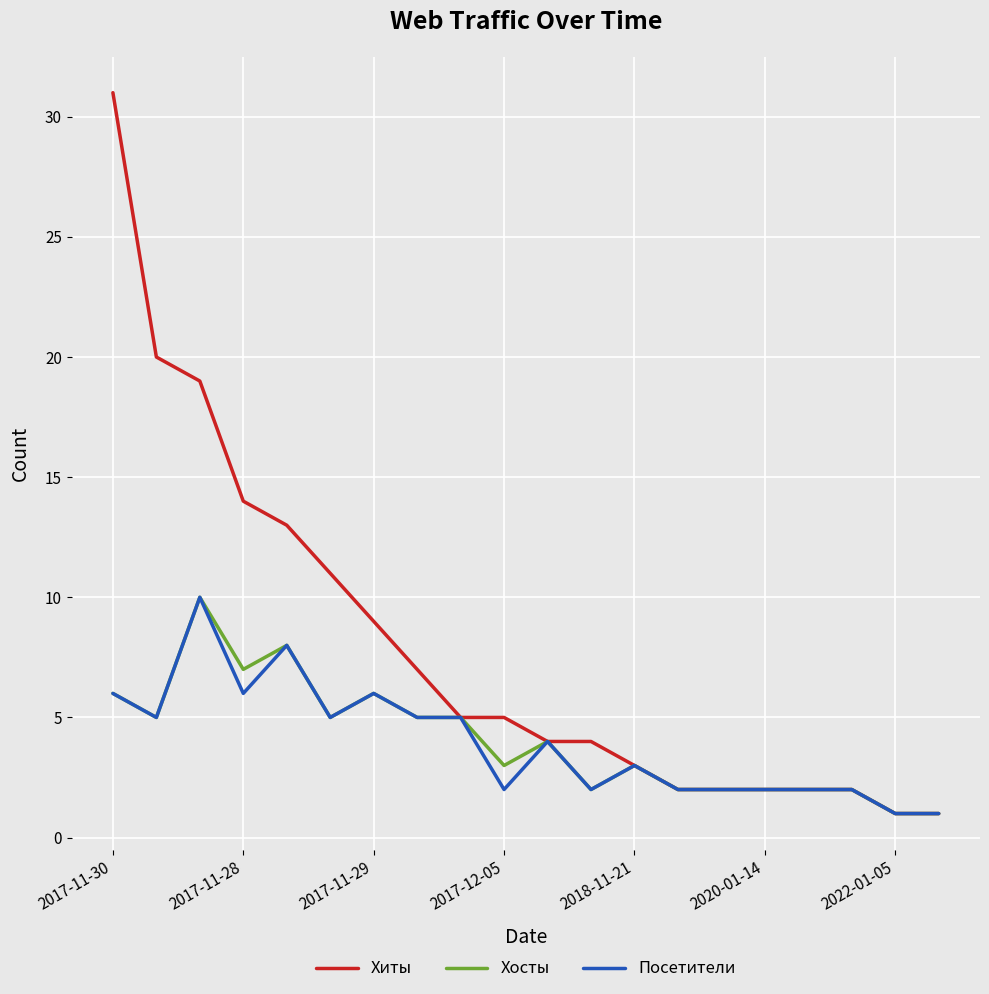

Which series has the largest total across all categories?

Хиты